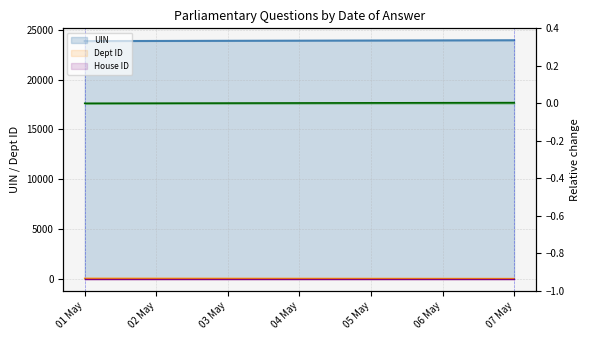

What is the total value across all series at 01 May?

23906.6